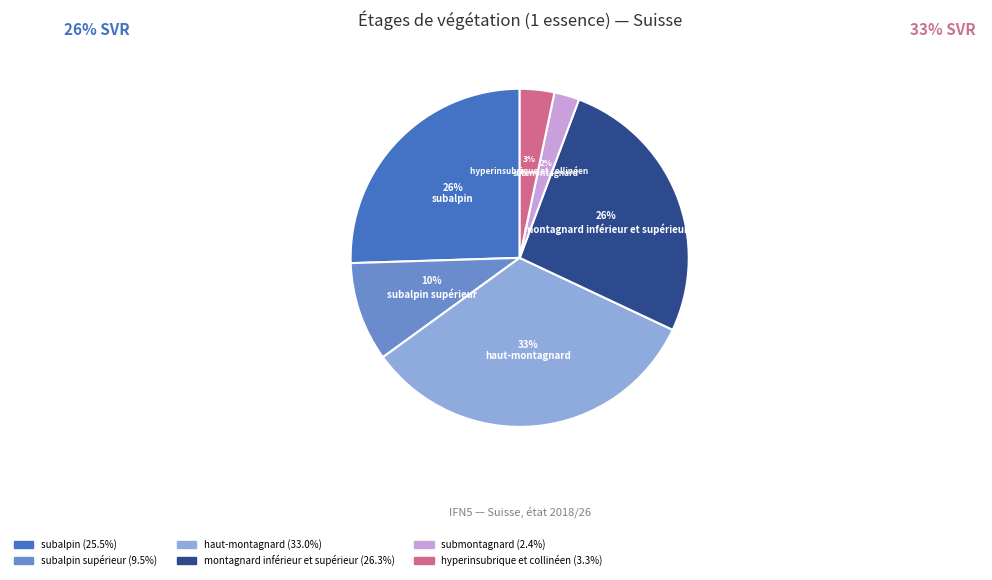

How many segments does this pie chart have?

6